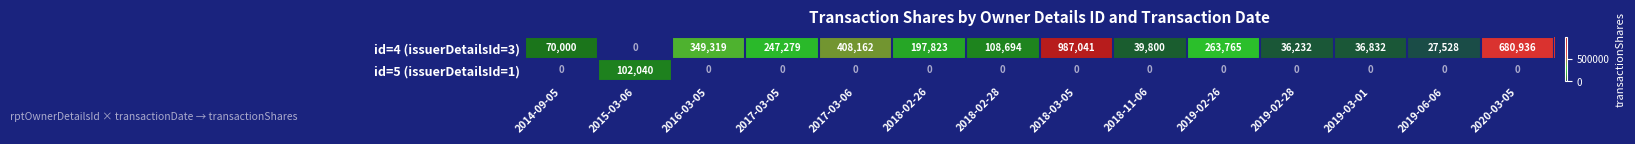

How many data points in id=4 (issuerDetailsId=3) are less than 197823?

7